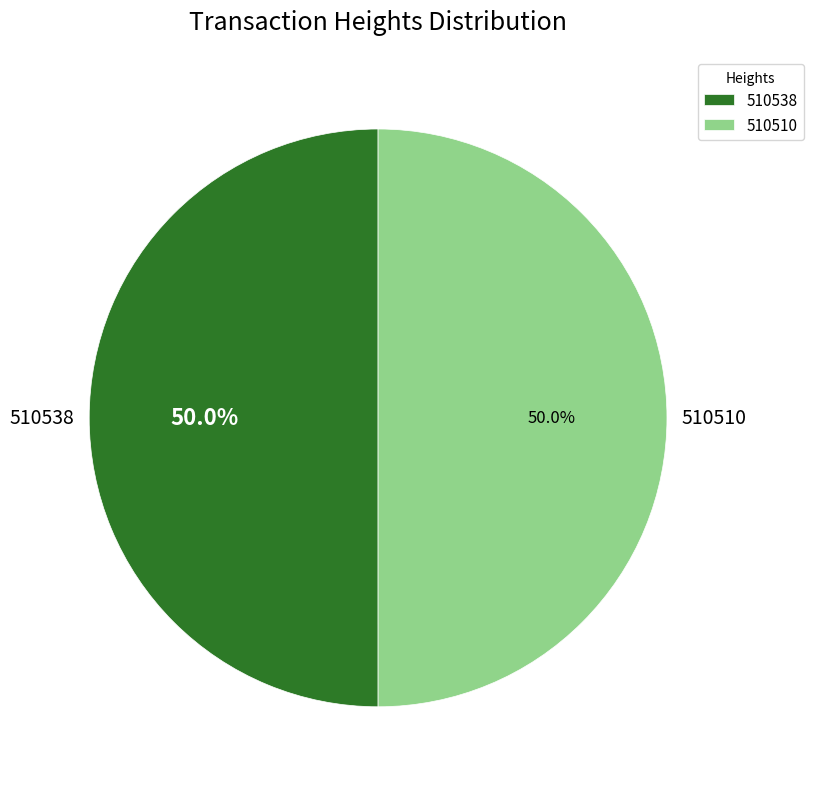

Approximately how many times larger is the value at 510538 compared to 510510?

1.0